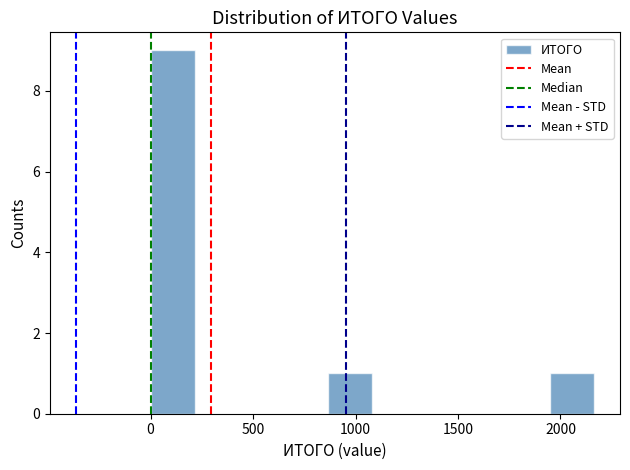

Reading left to right, transcribe this chart: for each bar, give the range it covers on the x-axis and its height. Neither the bar edges nor the heights are printed on the chart, so give them approximately, as read against the axes.

0 to 200: 9
200 to 450: 0
450 to 650: 0
650 to 850: 0
850 to 1100: 1
1100 to 1300: 0
1300 to 1500: 0
1500 to 1750: 0
1750 to 1950: 0
1950 to 2150: 1